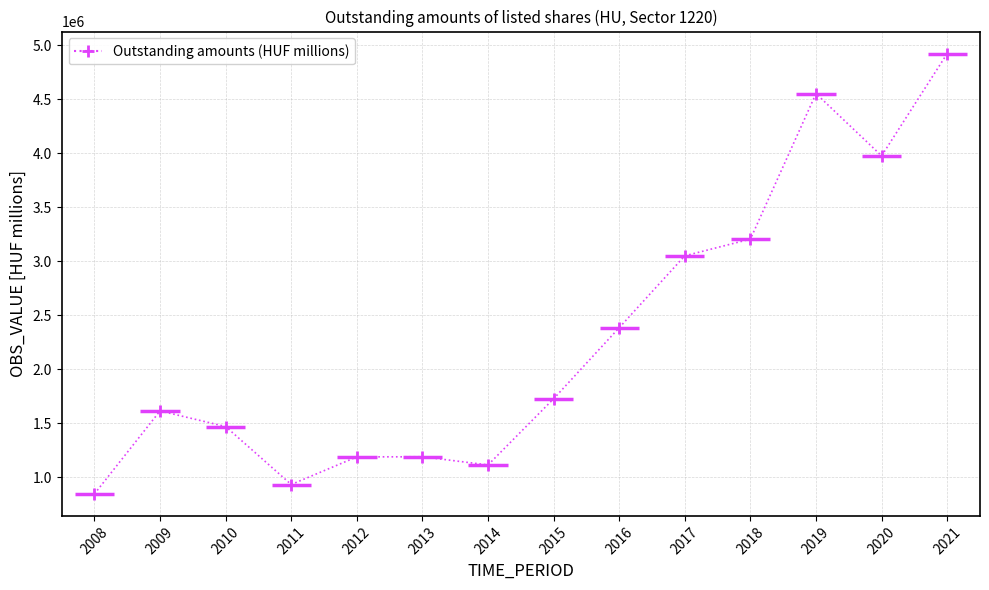

The value at 2012 is 1654357. True or false?

False